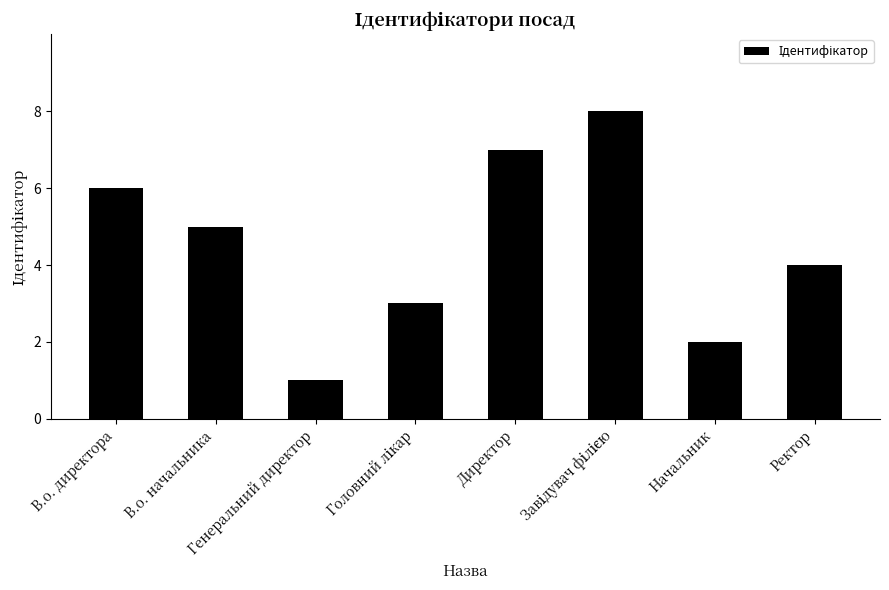

What is the approximate value at В.о. директора?

6